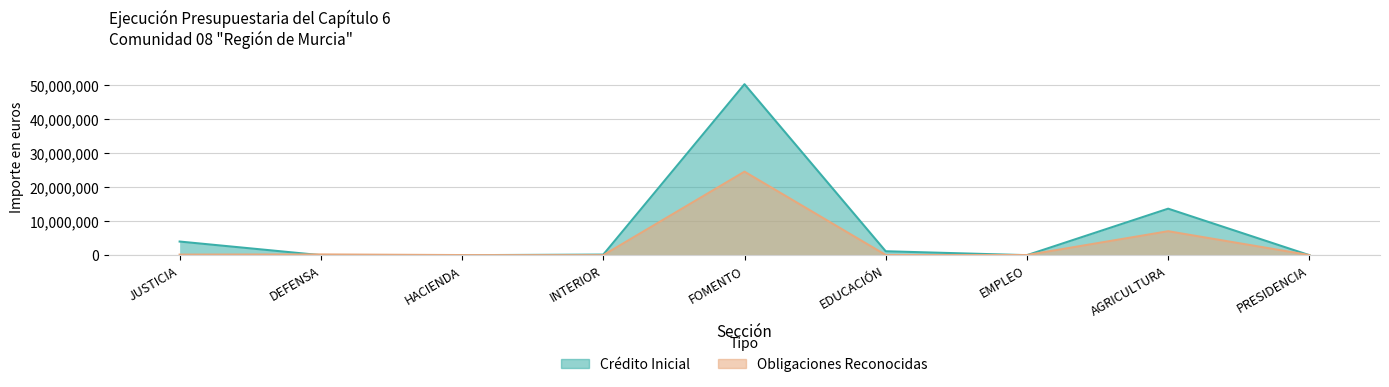

Where do Crédito Inicial and Obligaciones Reconocidas first cross each other?

JUSTICIA and DEFENSA